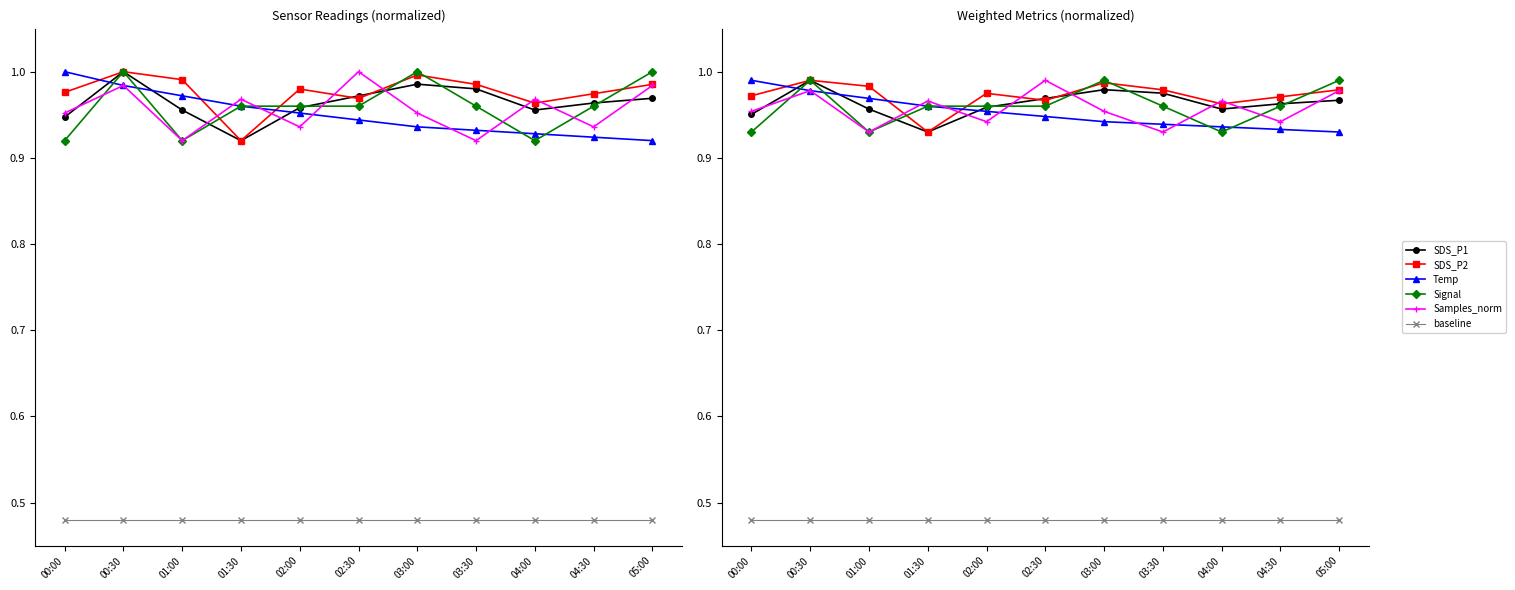

Reading left to right, list all the values displayed in this chart.

SDS_P1: 00:00=1.0	00:30=1.0	01:00=1.0	01:30=0.9	02:00=1.0	02:30=1.0	03:00=1.0	03:30=1.0	04:00=1.0	04:30=1.0	05:00=1.0
SDS_P2: 00:00=1.0	00:30=1.0	01:00=1.0	01:30=0.9	02:00=1.0	02:30=1.0	03:00=1.0	03:30=1.0	04:00=1.0	04:30=1.0	05:00=1.0
Temp: 00:00=1.0	00:30=1.0	01:00=1.0	01:30=1.0	02:00=1.0	02:30=0.9	03:00=0.9	03:30=0.9	04:00=0.9	04:30=0.9	05:00=0.9
Signal: 00:00=0.9	00:30=1.0	01:00=0.9	01:30=1.0	02:00=1.0	02:30=1.0	03:00=1.0	03:30=1.0	04:00=0.9	04:30=1.0	05:00=1.0
Samples_norm: 00:00=1.0	00:30=1.0	01:00=0.9	01:30=1.0	02:00=0.9	02:30=1.0	03:00=1.0	03:30=0.9	04:00=1.0	04:30=0.9	05:00=1.0
baseline: 00:00=0.5	00:30=0.5	01:00=0.5	01:30=0.5	02:00=0.5	02:30=0.5	03:00=0.5	03:30=0.5	04:00=0.5	04:30=0.5	05:00=0.5